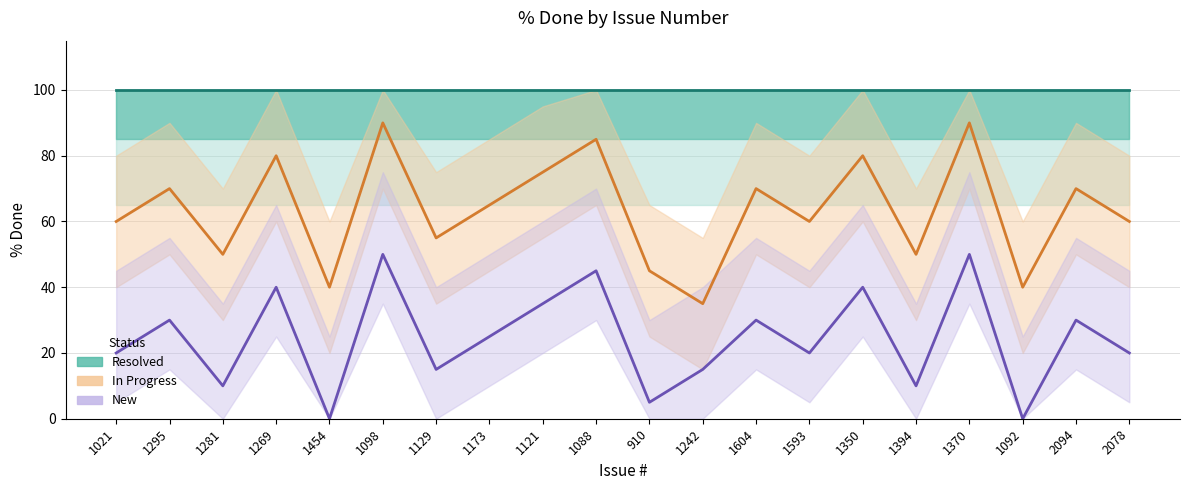

At how many categories does at least one series exceed 58?

20